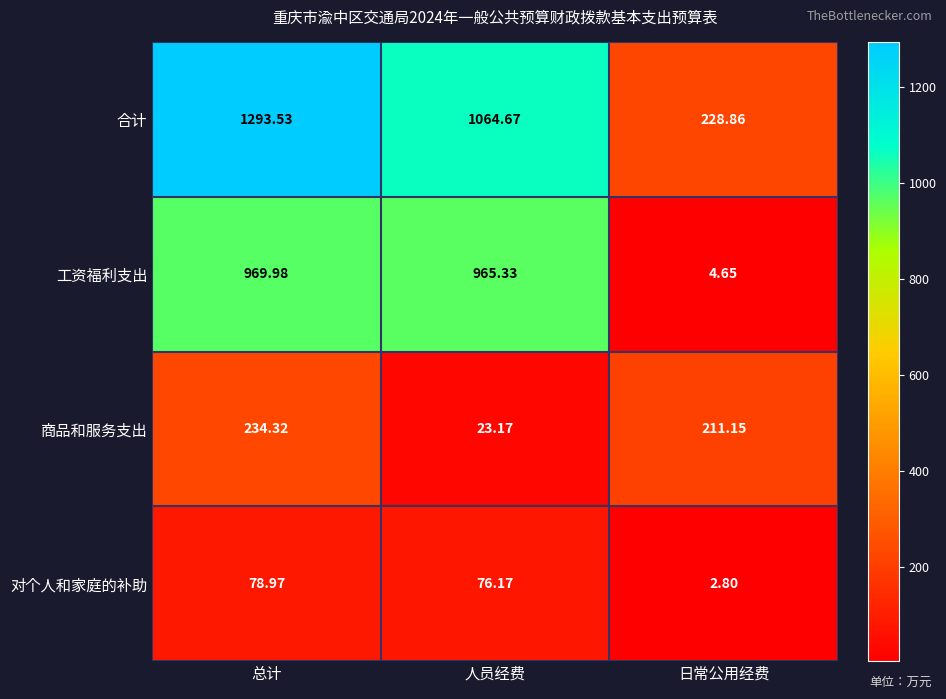

At which label does 工资福利支出 reach its peak?

总计